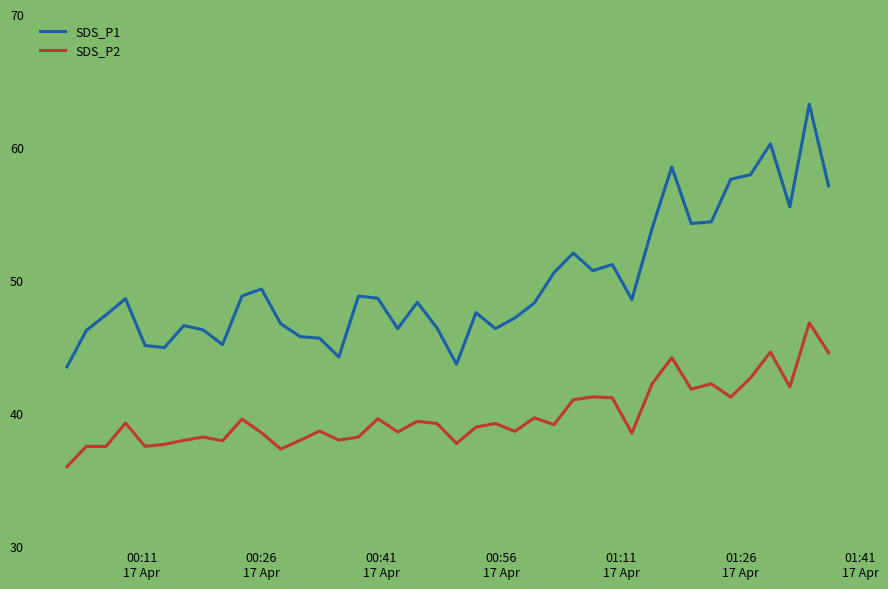

Which series has the widest spread of values?

SDS_P1